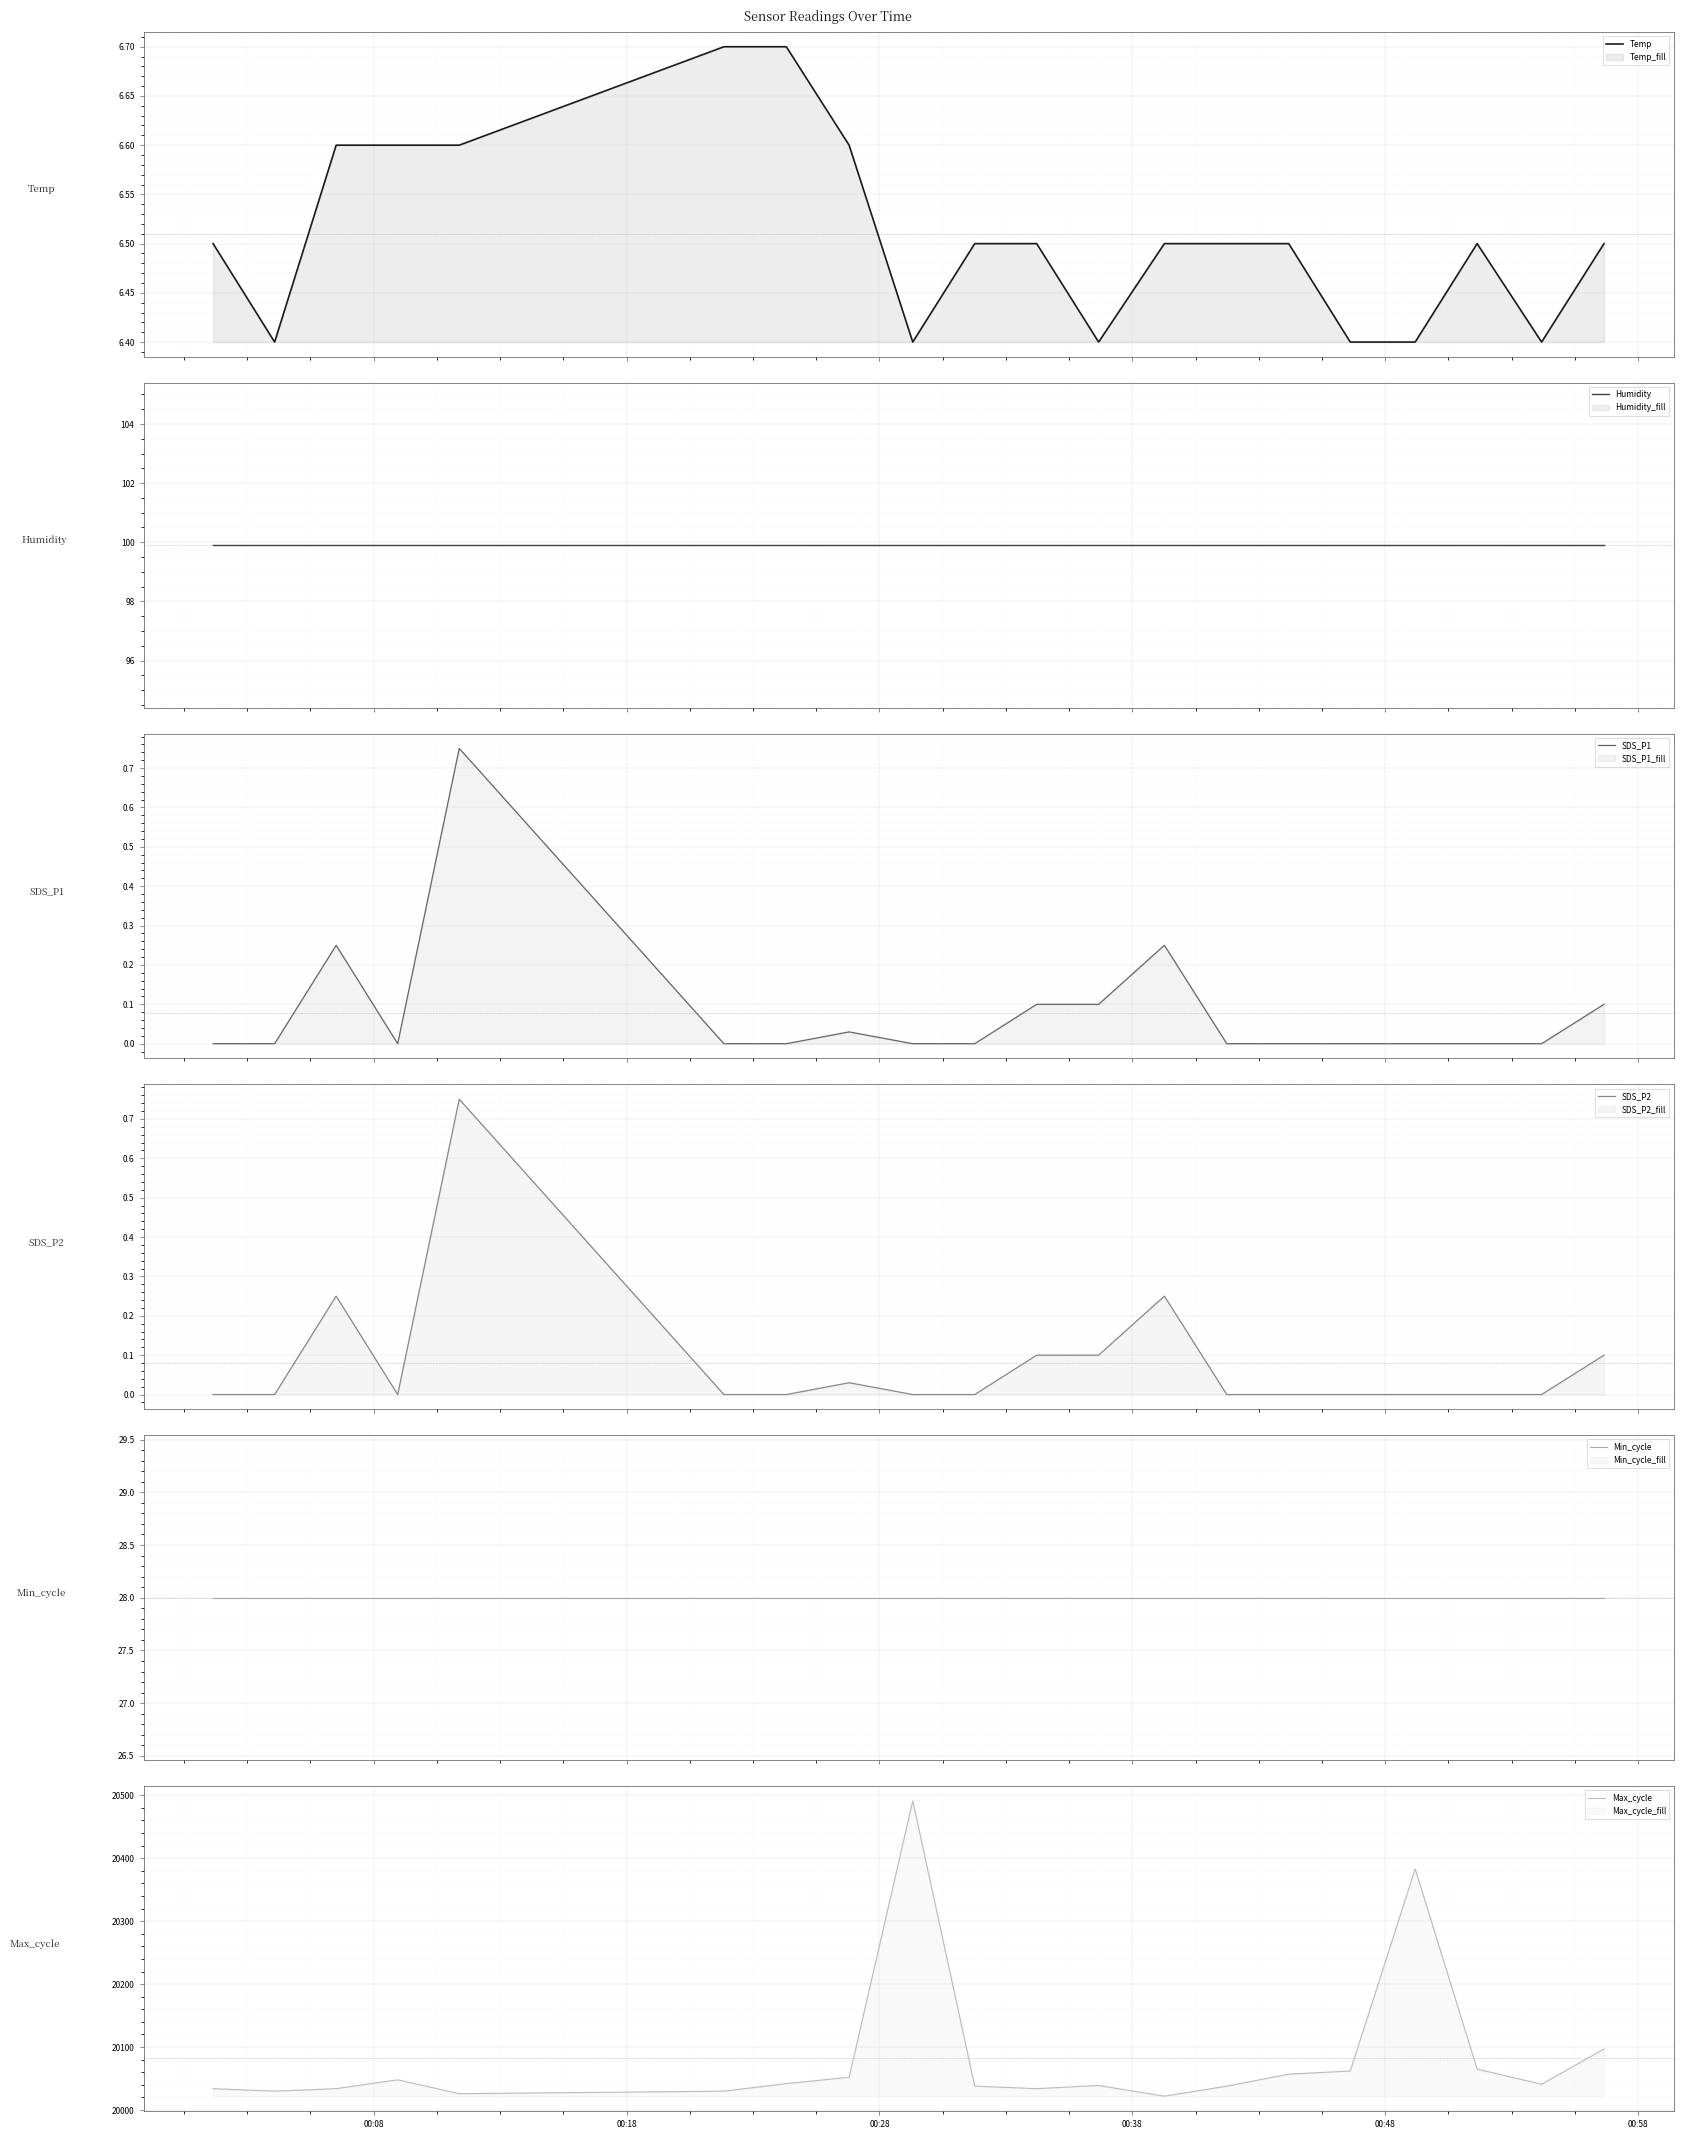

What is the minimum value for Temp?

6.4